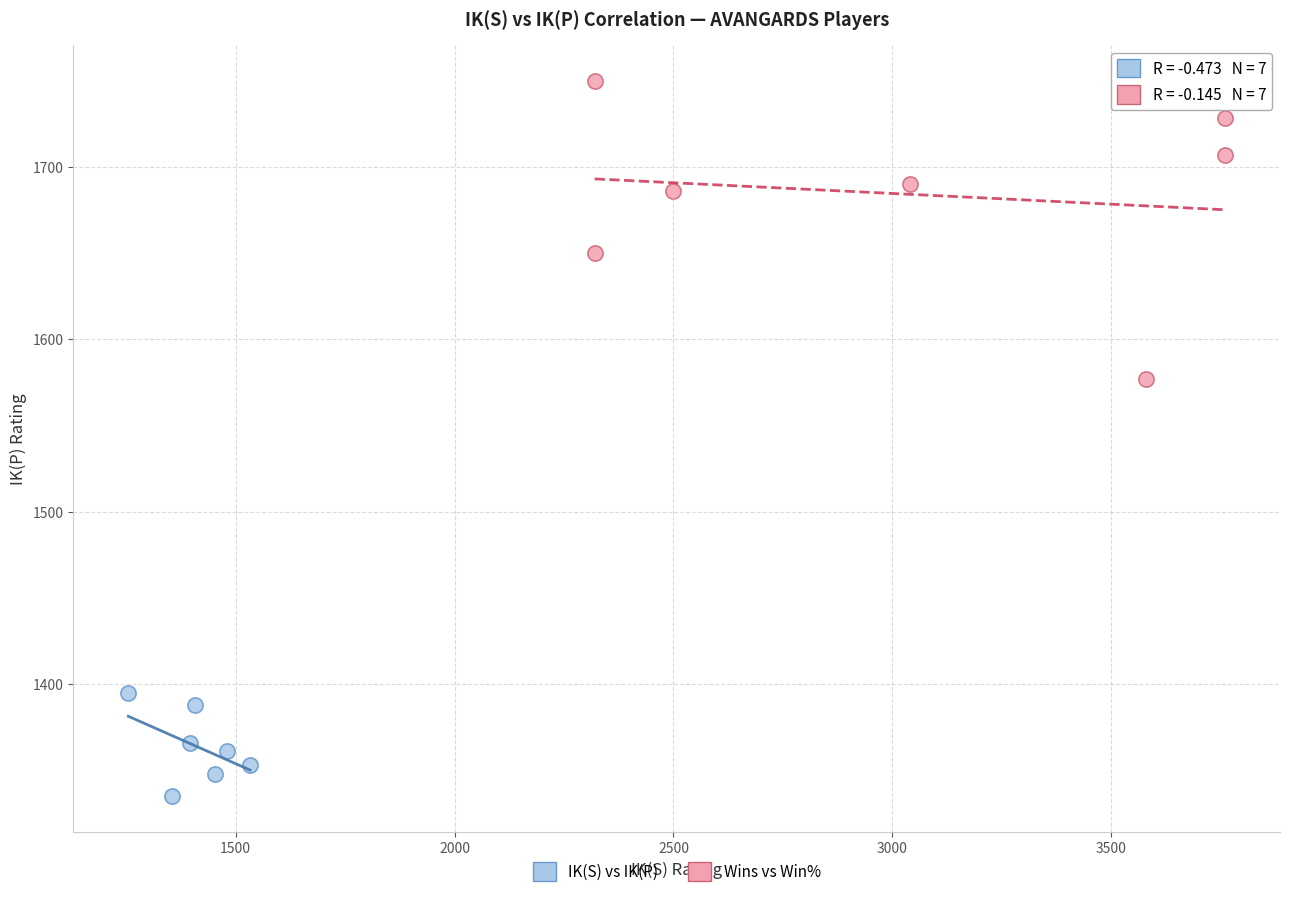

Which series contains the highest Y value?

Wins vs Win%